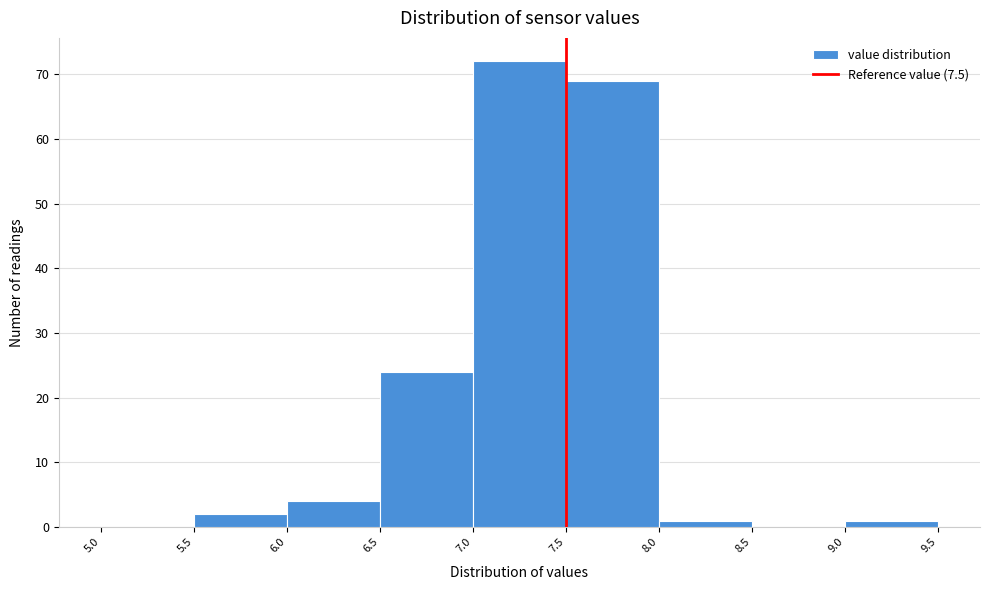

Reading left to right, transcribe this chart: for each bar, give the range it covers on the x-axis and its height. The values are not printed on the chart, so give them approximately, as read against the axis.

5.0 to 5.5: 0
5.5 to 6.0: 2
6.0 to 6.5: 4
6.5 to 7.0: 24
7.0 to 7.5: 72
7.5 to 8.0: 69
8.0 to 8.5: 1
8.5 to 9.0: 0
9.0 to 9.5: 1